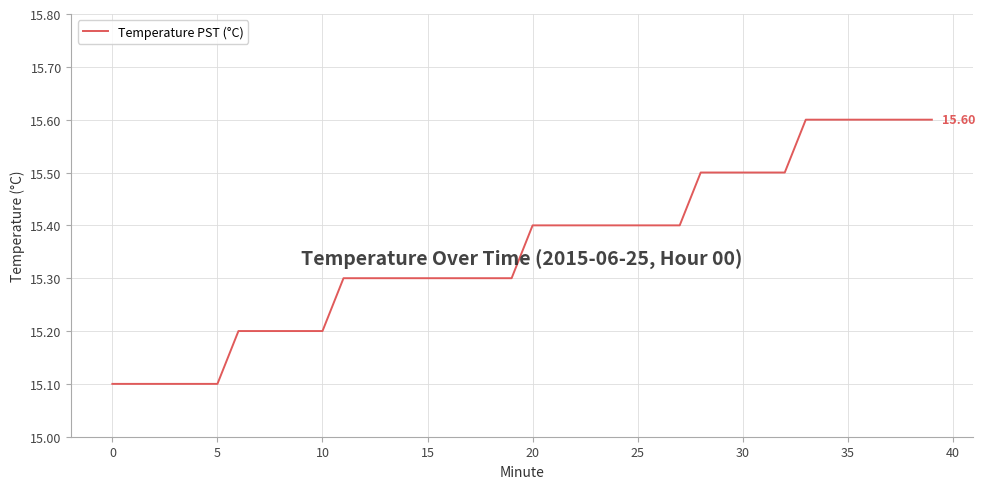

What is the smallest value displayed?

15.1